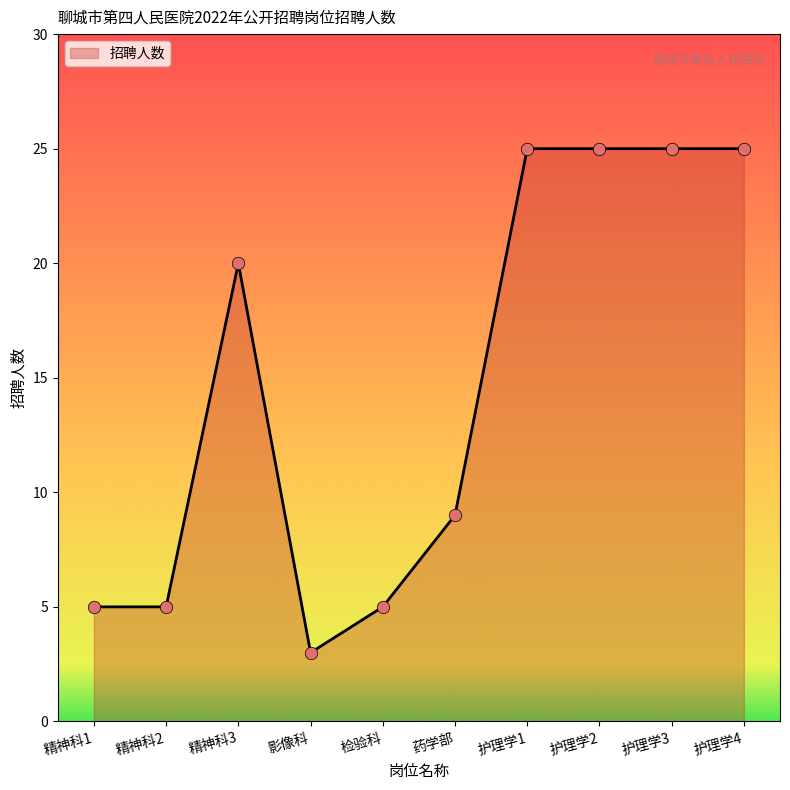

What is the change in value from 影像科 to 护理学1?

+22